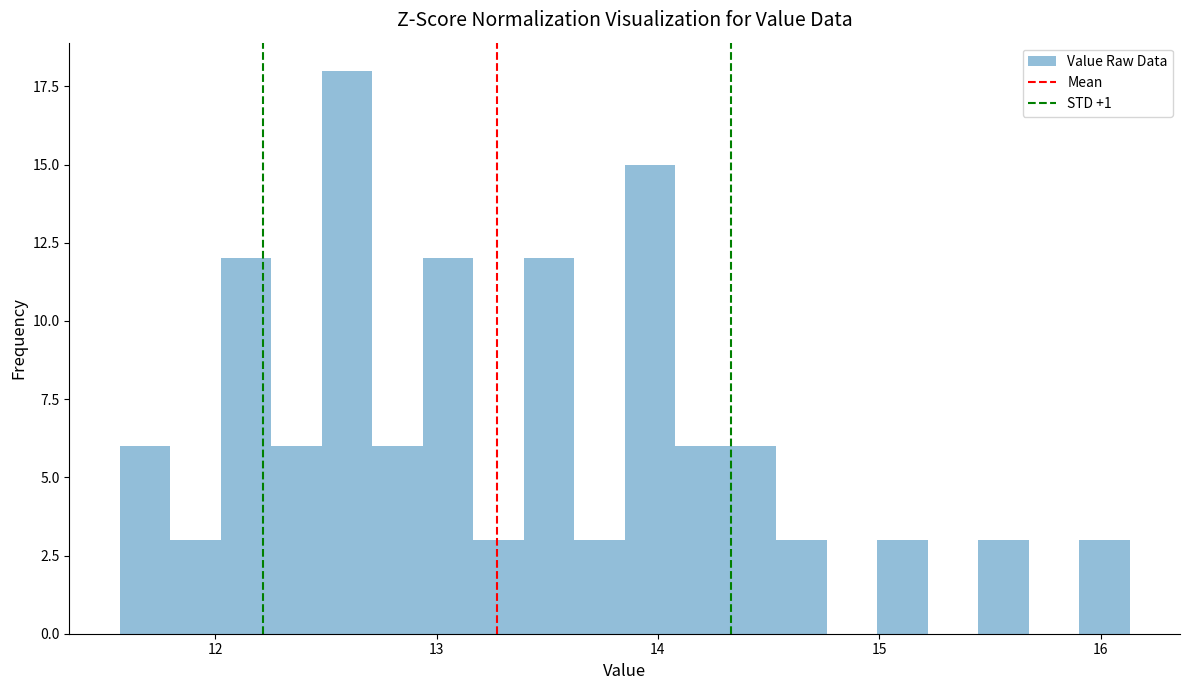

Read against the x-axis, roughly where is the centre of the tallest bar?

12.6